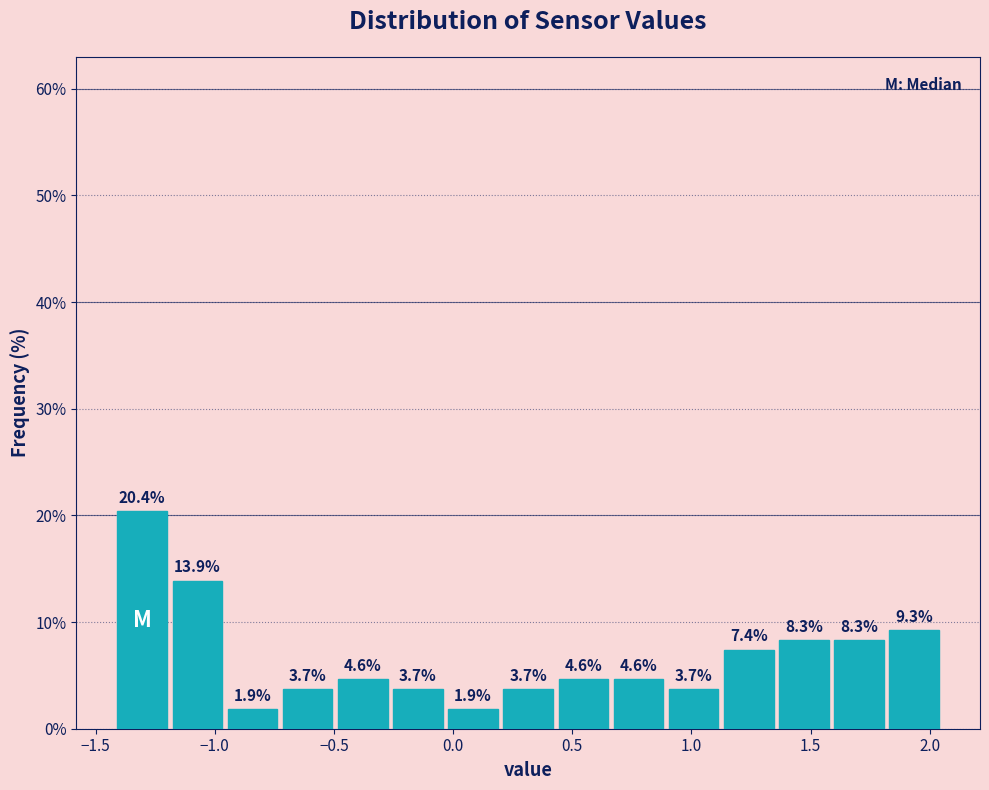

Over which range of the x-axis is the bar tallest?

-1.40 to -1.20